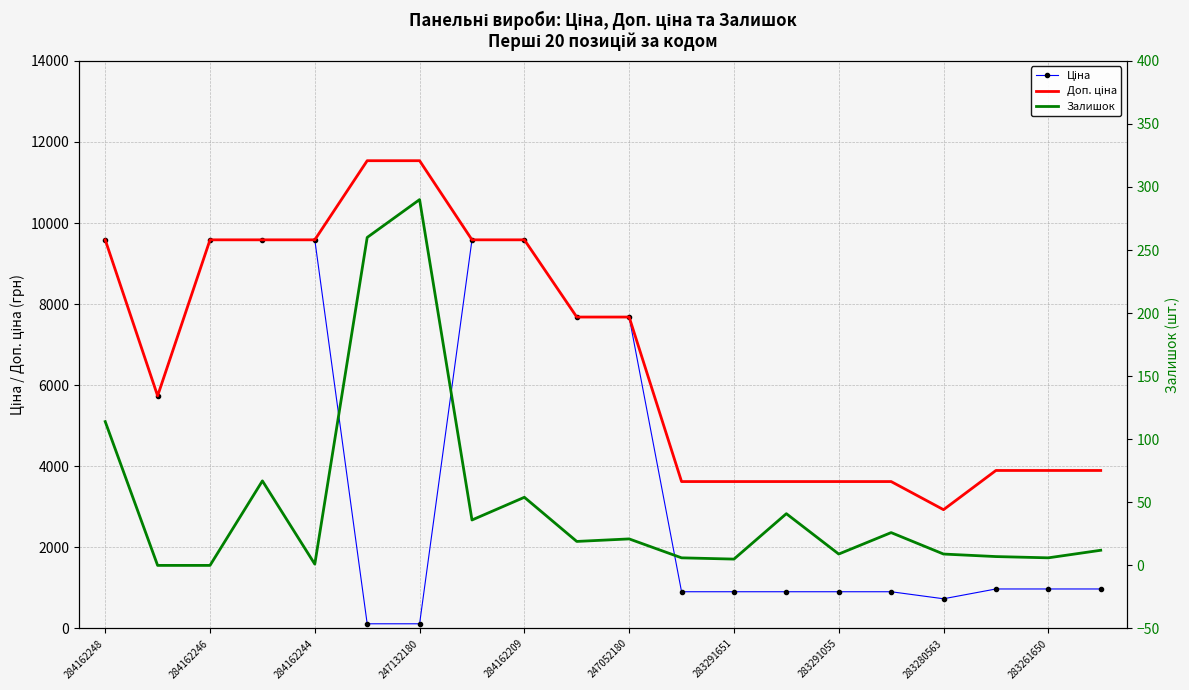

How many data points does each series have?

20